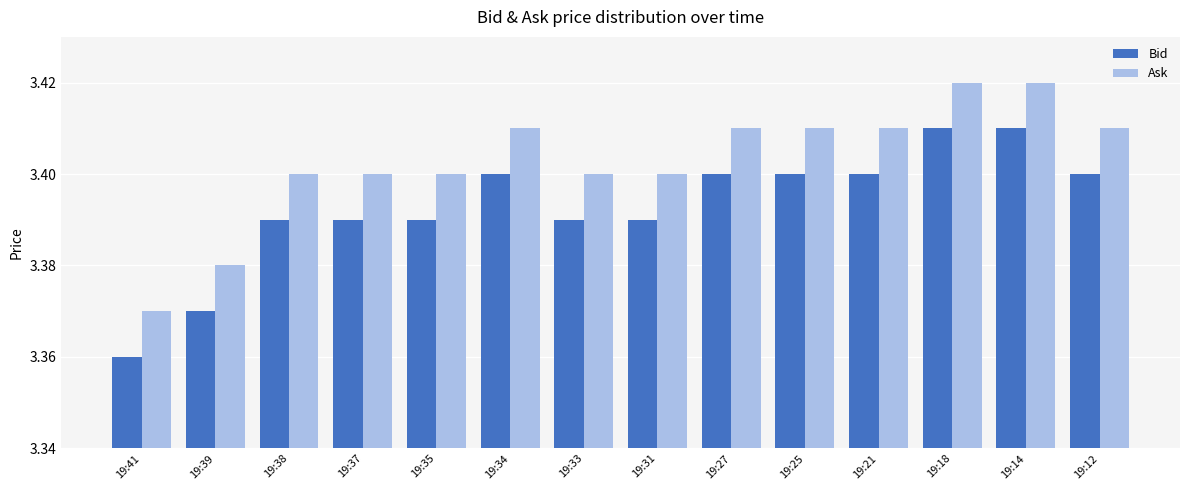

Which series has the largest total across all categories?

Ask